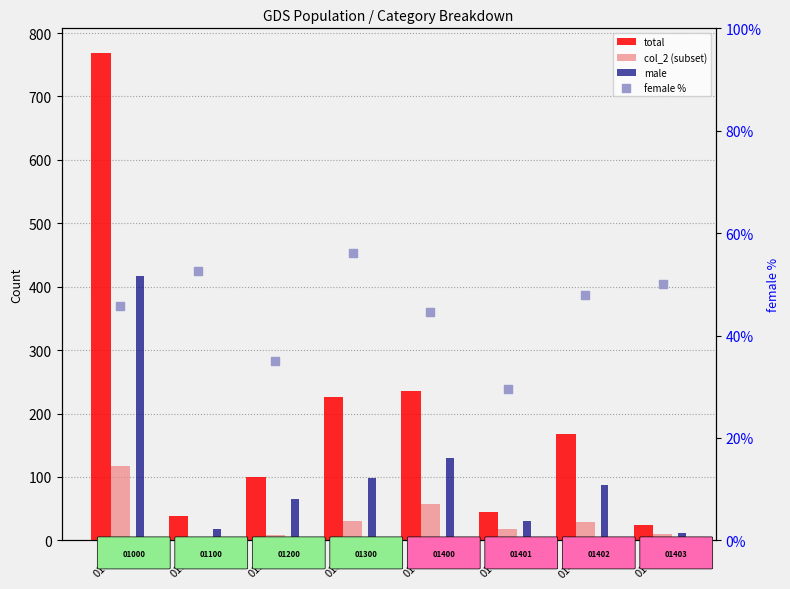

Which series has the largest total across all categories?

total